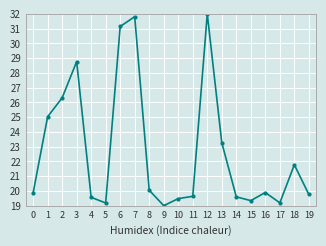

What is the ratio of the value at 15 to the value at 10?

1.0